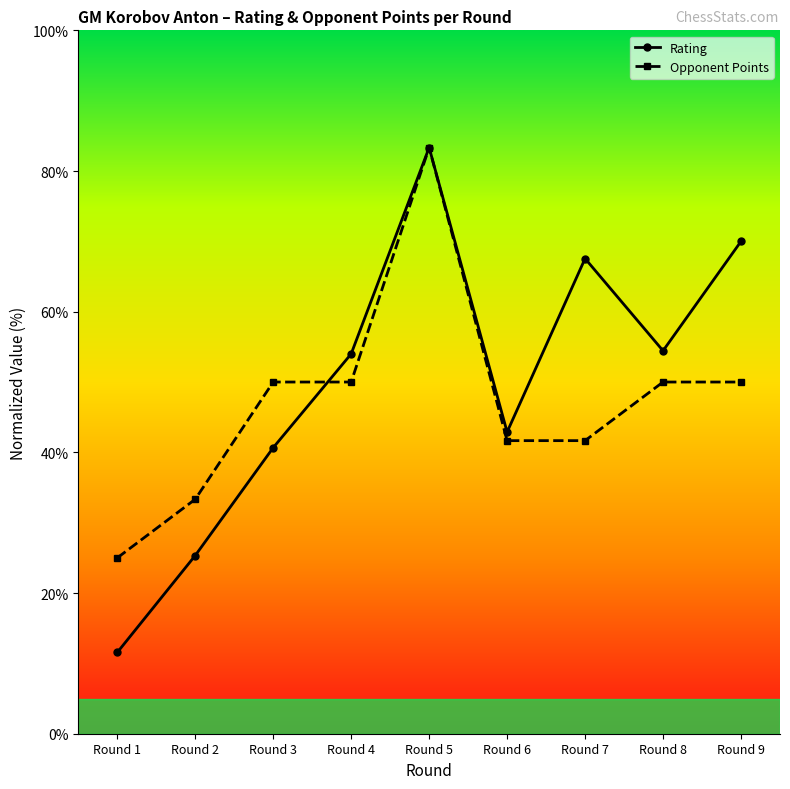

What is the maximum value shown in the chart?

83.3